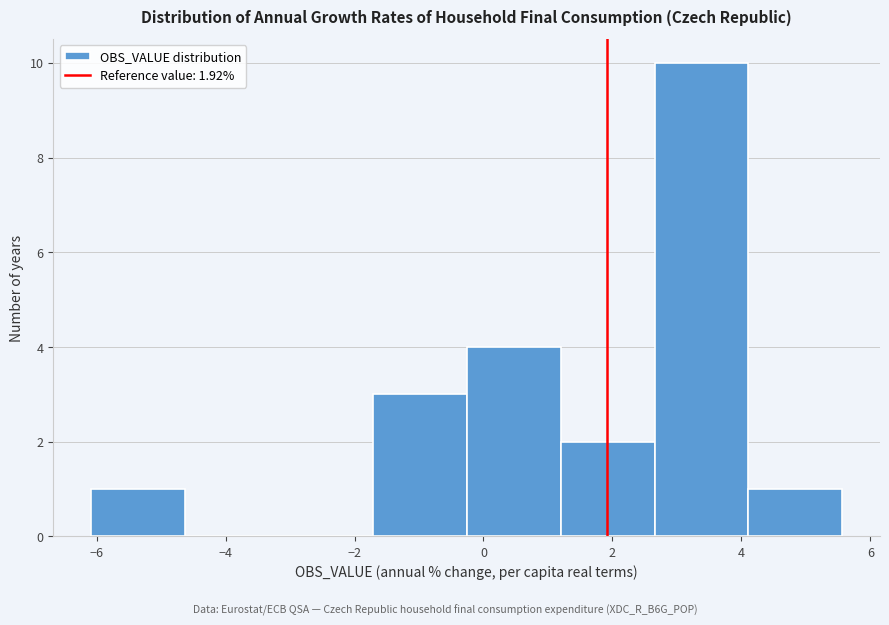

What is the height of the bar covering -1.8 to -0.2 on the x-axis? Neither the bar edges nor the heights are printed on the chart, so give them approximately, as read against the axes.

3